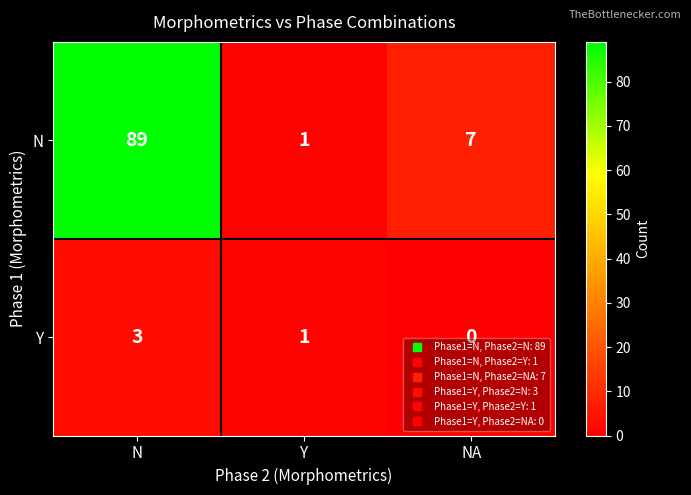

Between N and Y, which series saw the biggest shift?

N